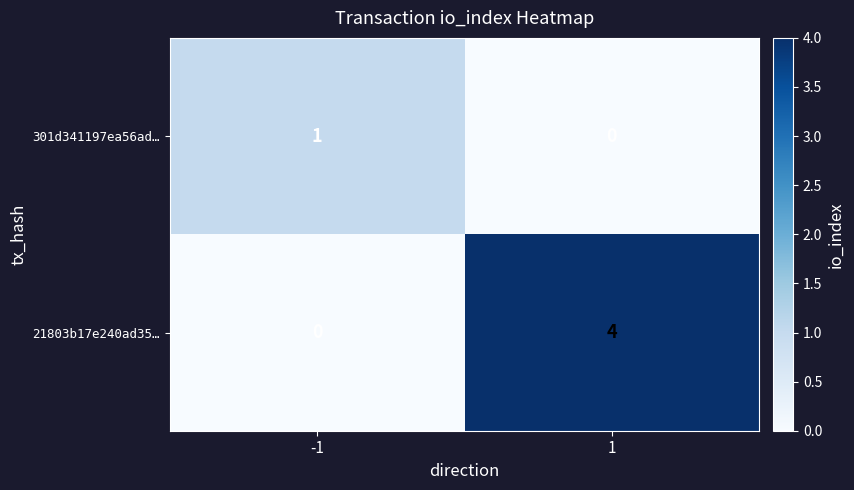

Which series has the largest total across all categories?

21803b17e240ad35…